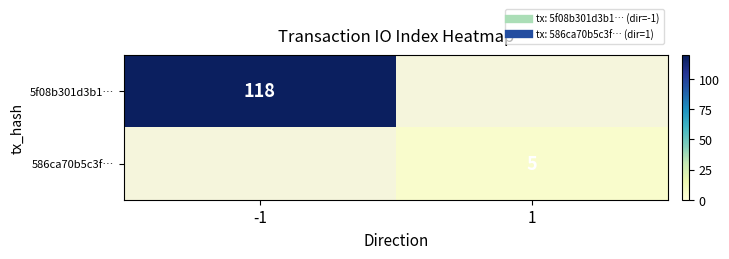

At which label does 5f08b301d3b1… reach its peak?

-1